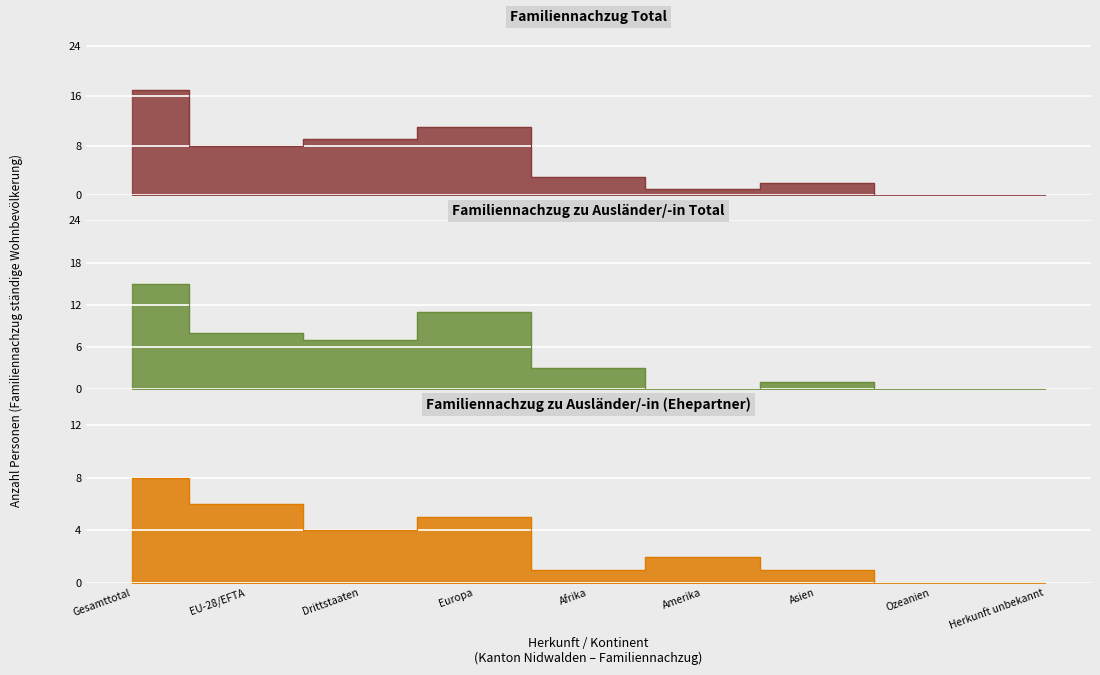

What is the sum of all Familiennachzug zu Ausländer/-in Total values?

45